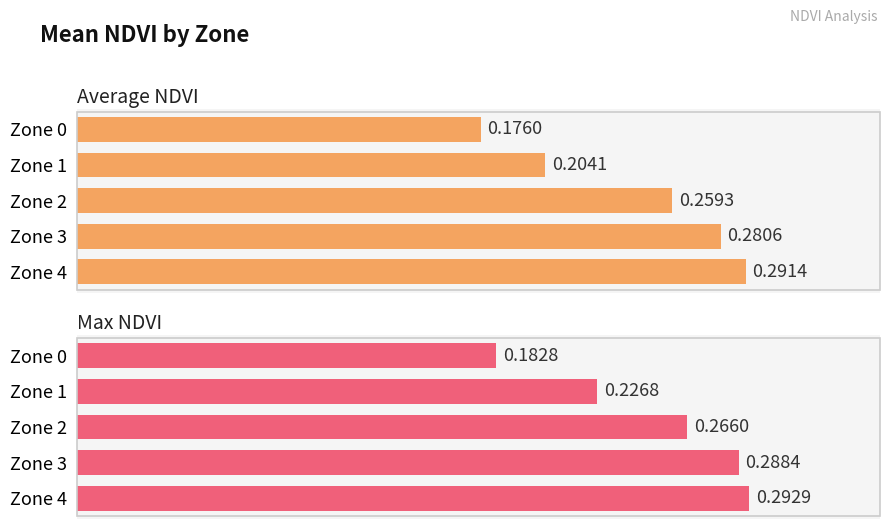

The value of Max NDVI at Zone 4 is 0.2. True or false?

False